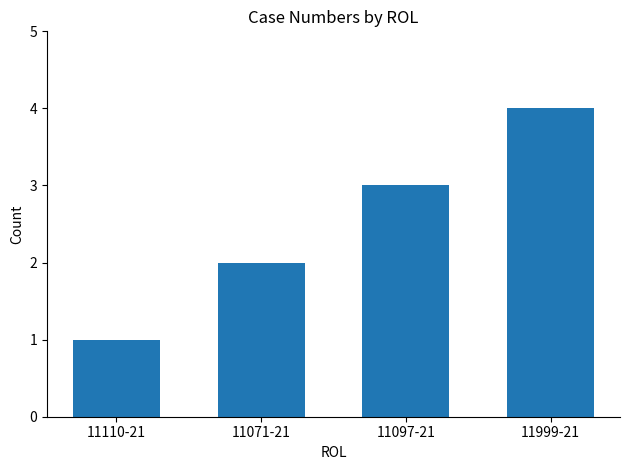

What is the change in value from 11110-21 to 11097-21?

+2